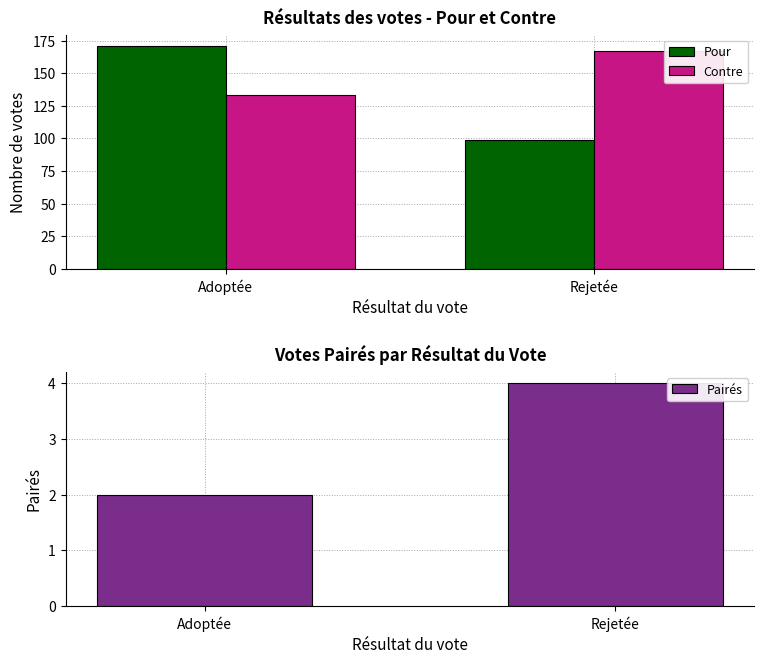

At which category does the chart reach its minimum across all series?

Adoptée